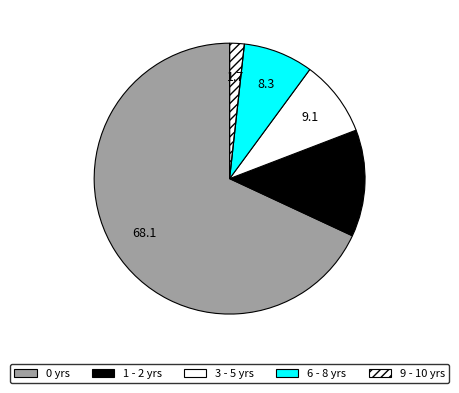

To the nearest percent, what is the average slice percentage?

20%